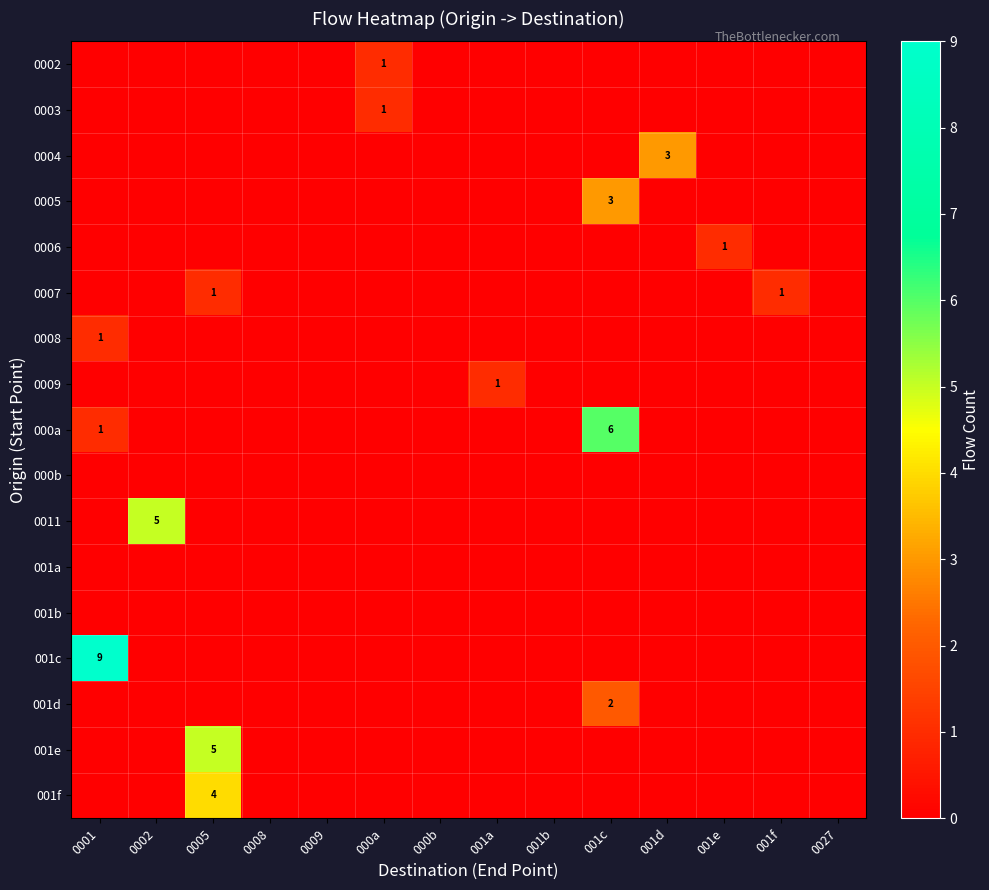

The value of row_5 at 000b is -1. True or false?

False